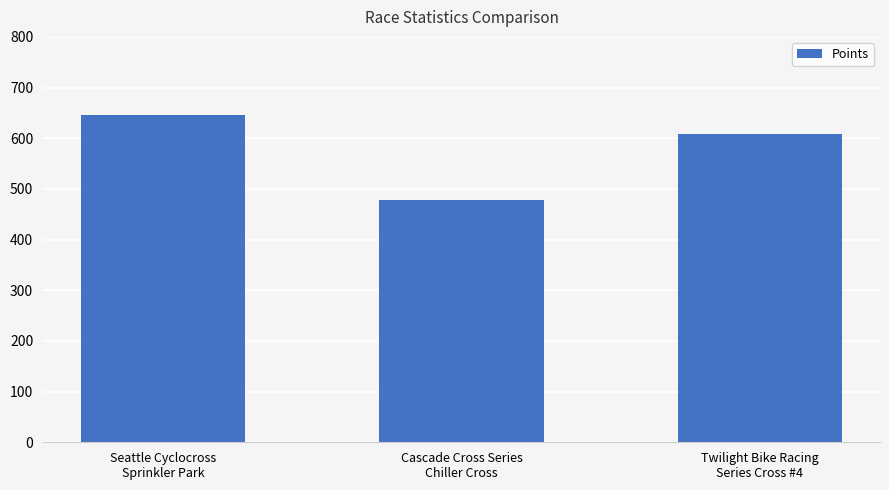

What is the minimum value shown in the chart?

477.2